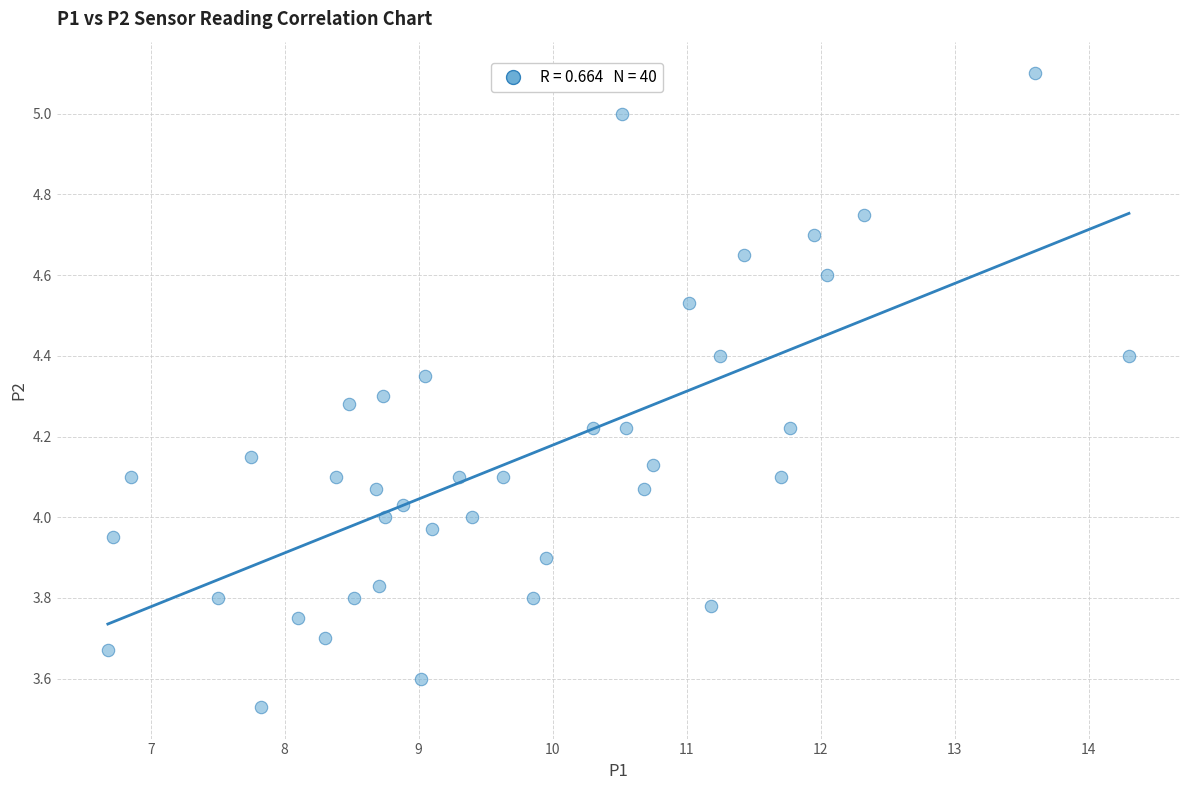

What is the range of X values (max minus min)?

7.6